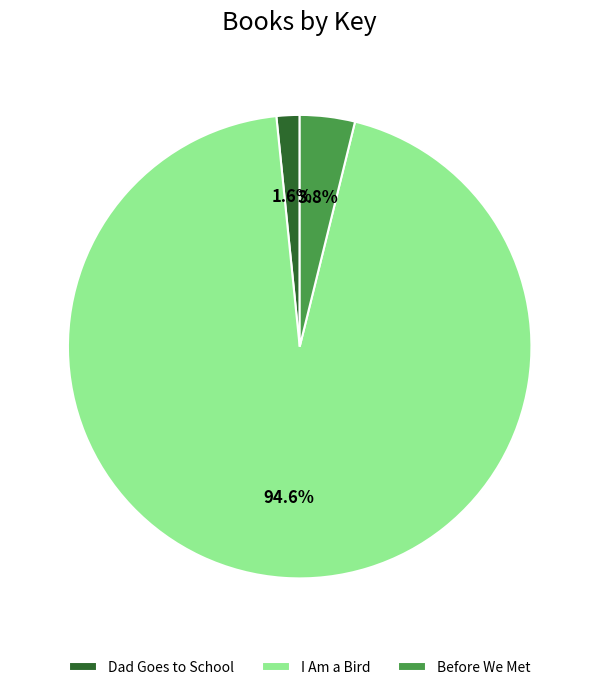

What percentage do Dad Goes to School and Before We Met together represent?

5.4%